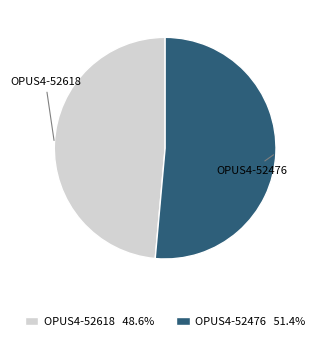

Combined, do OPUS4-52618 and OPUS4-52476 account for over 50%?

Yes